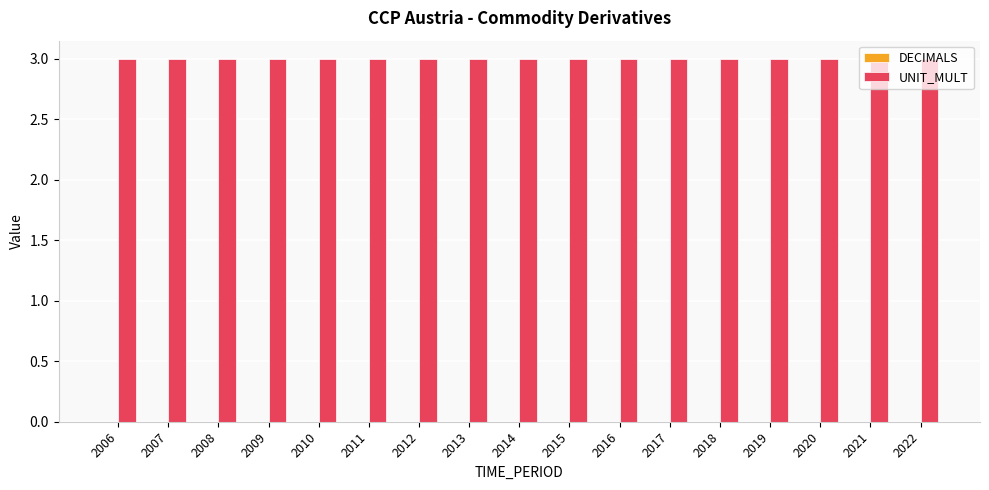

List the labels in order of UNIT_MULT value, smallest first.

2006, 2007, 2008, 2009, 2010, 2011, 2012, 2013, 2014, 2015, 2016, 2017, 2018, 2019, 2020, 2021, 2022